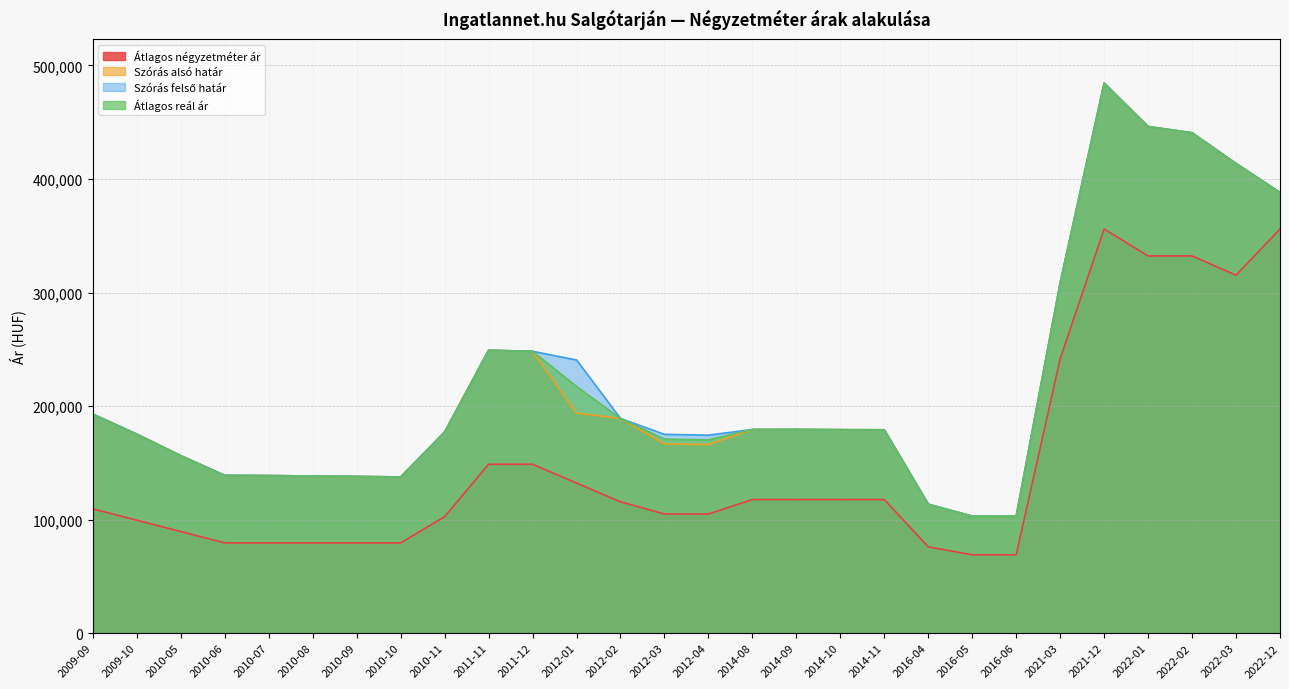

True or false: Szórás alsó határ and Átlagos négyzetméter ár cross at least once.

False